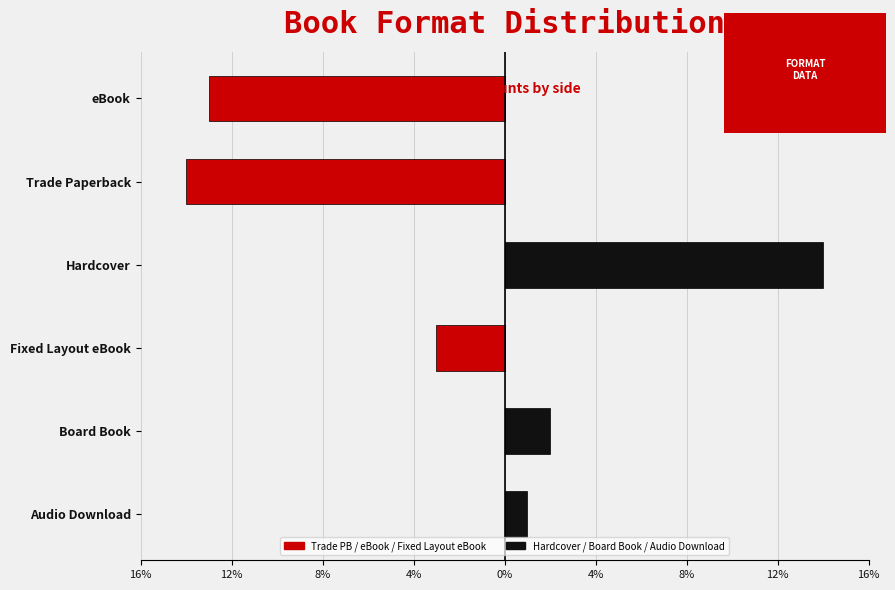

Which series has the largest total across all categories?

Hardcover / Board Book / Audio Download